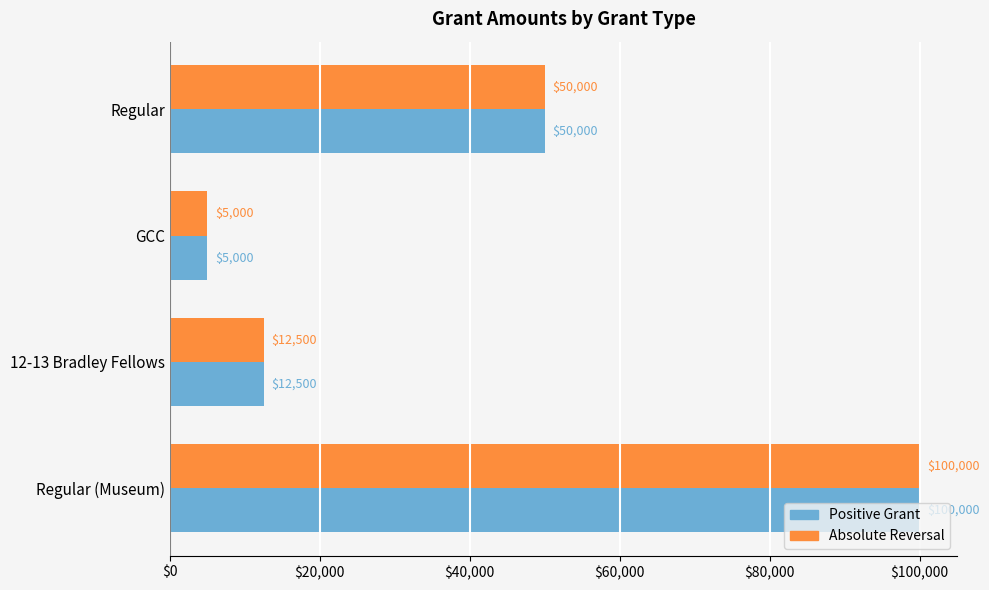

What is the total value across all series at 12-13 Bradley Fellows?

25000